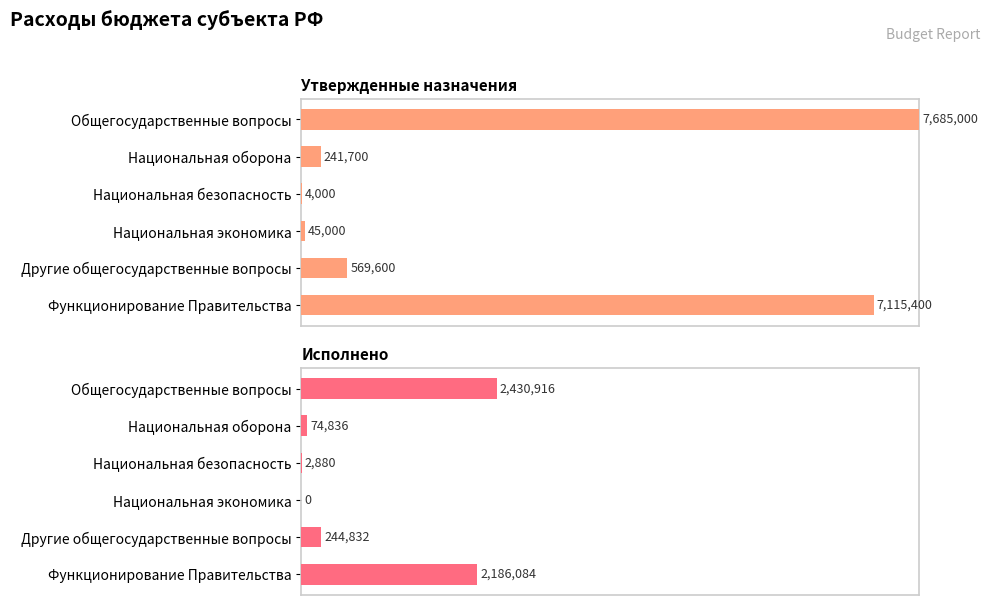

The value of Утвержденные назначения at Национальная оборона is 4.1. True or false?

False